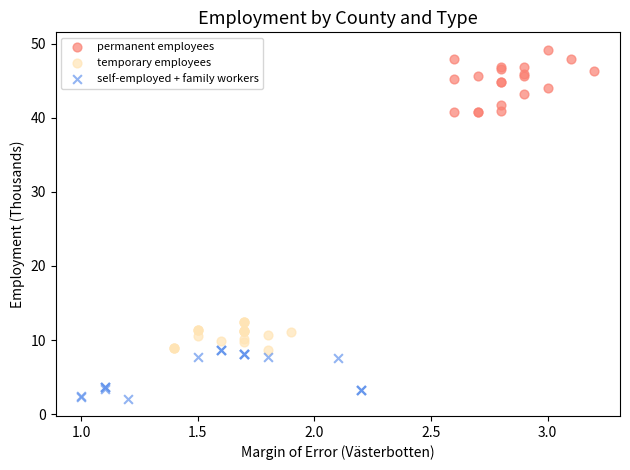

Which series reaches the minimum Y coordinate?

self-employed + family workers